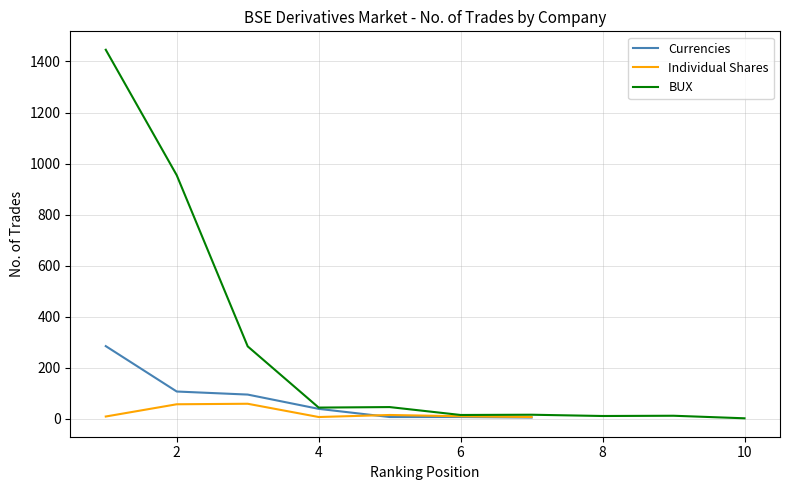

What is the sum of all Individual Shares values?

157